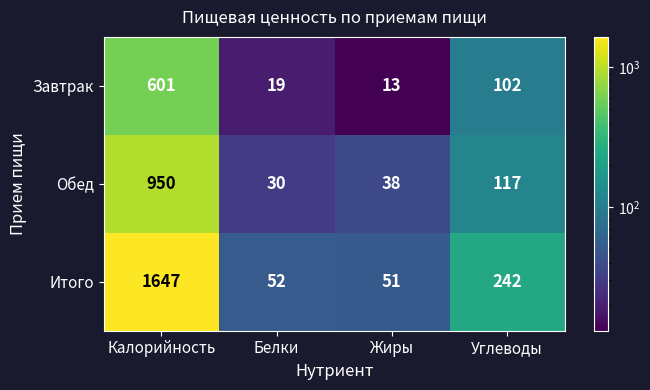

What is the maximum value shown in the chart?

1647